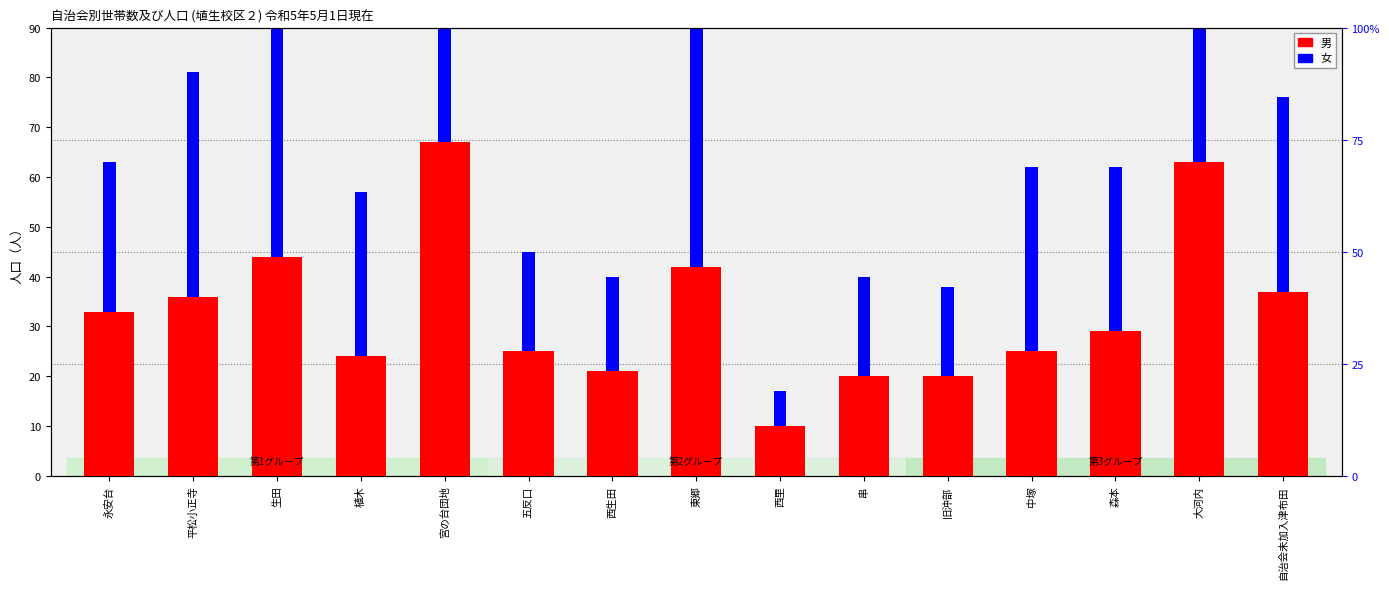

Reading left to right, what are all the values shown in this chart?

男: 永安台=33	平松小正寺=36	生田=44	植木=24	宮の台団地=67	五反口=25	西生田=21	東郷=42	西里=10	串=20	旧沖部=20	中塚=25	森本=29	大河内=63	自治会未加入津布田=37
女: 永安台=30	平松小正寺=45	生田=58	植木=33	宮の台団地=64	五反口=20	西生田=19	東郷=55	西里=7	串=20	旧沖部=18	中塚=37	森本=33	大河内=62	自治会未加入津布田=39